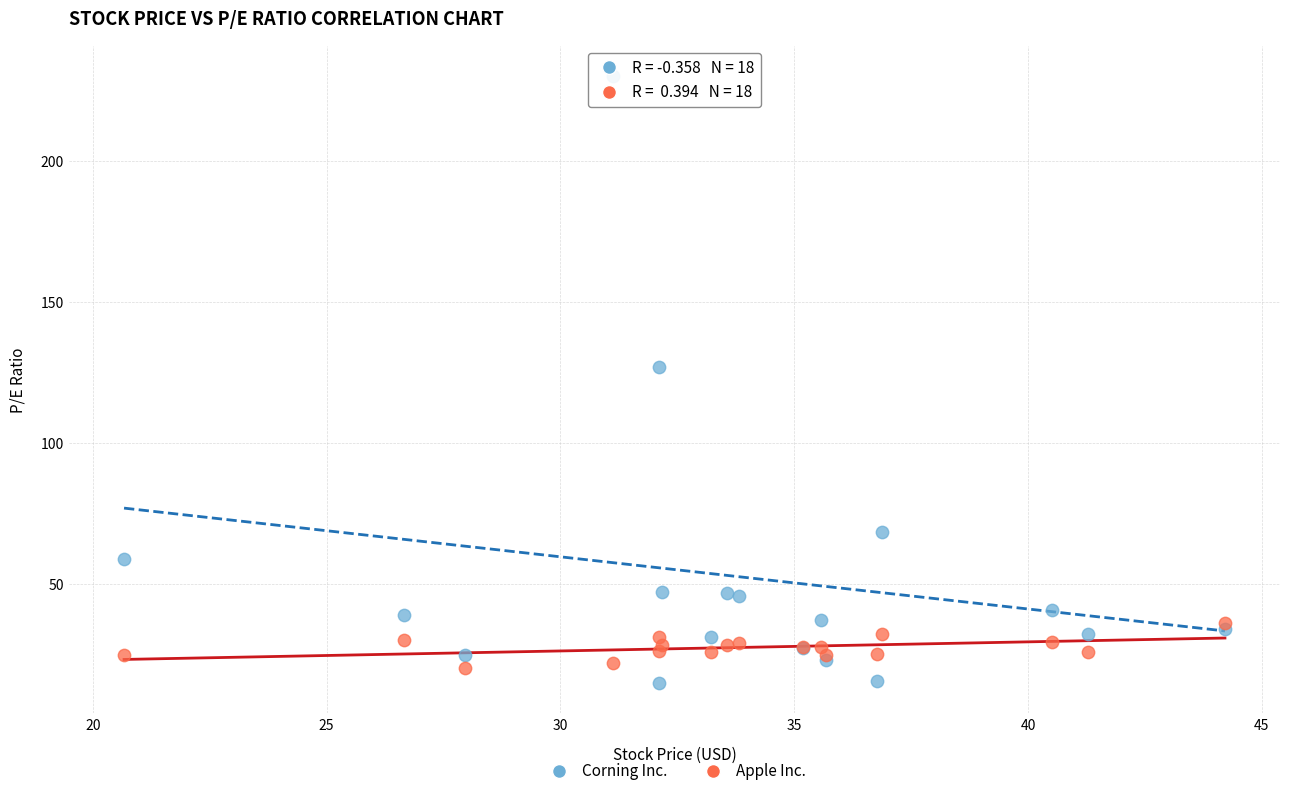

Across all series, what Y value is closest to 122?

127.1